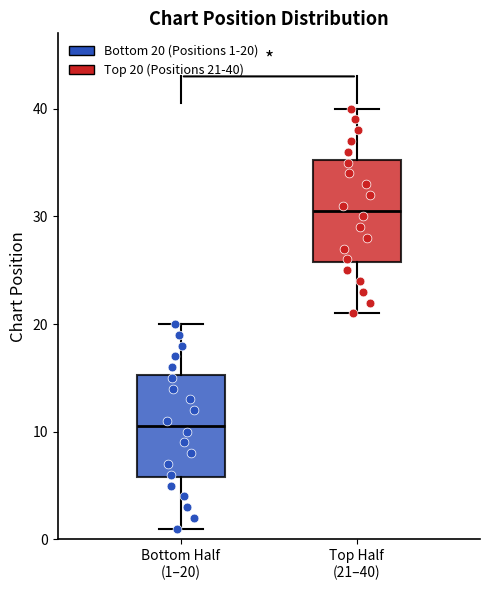

Which box has the lowest median line?

Bottom Half (1–20)